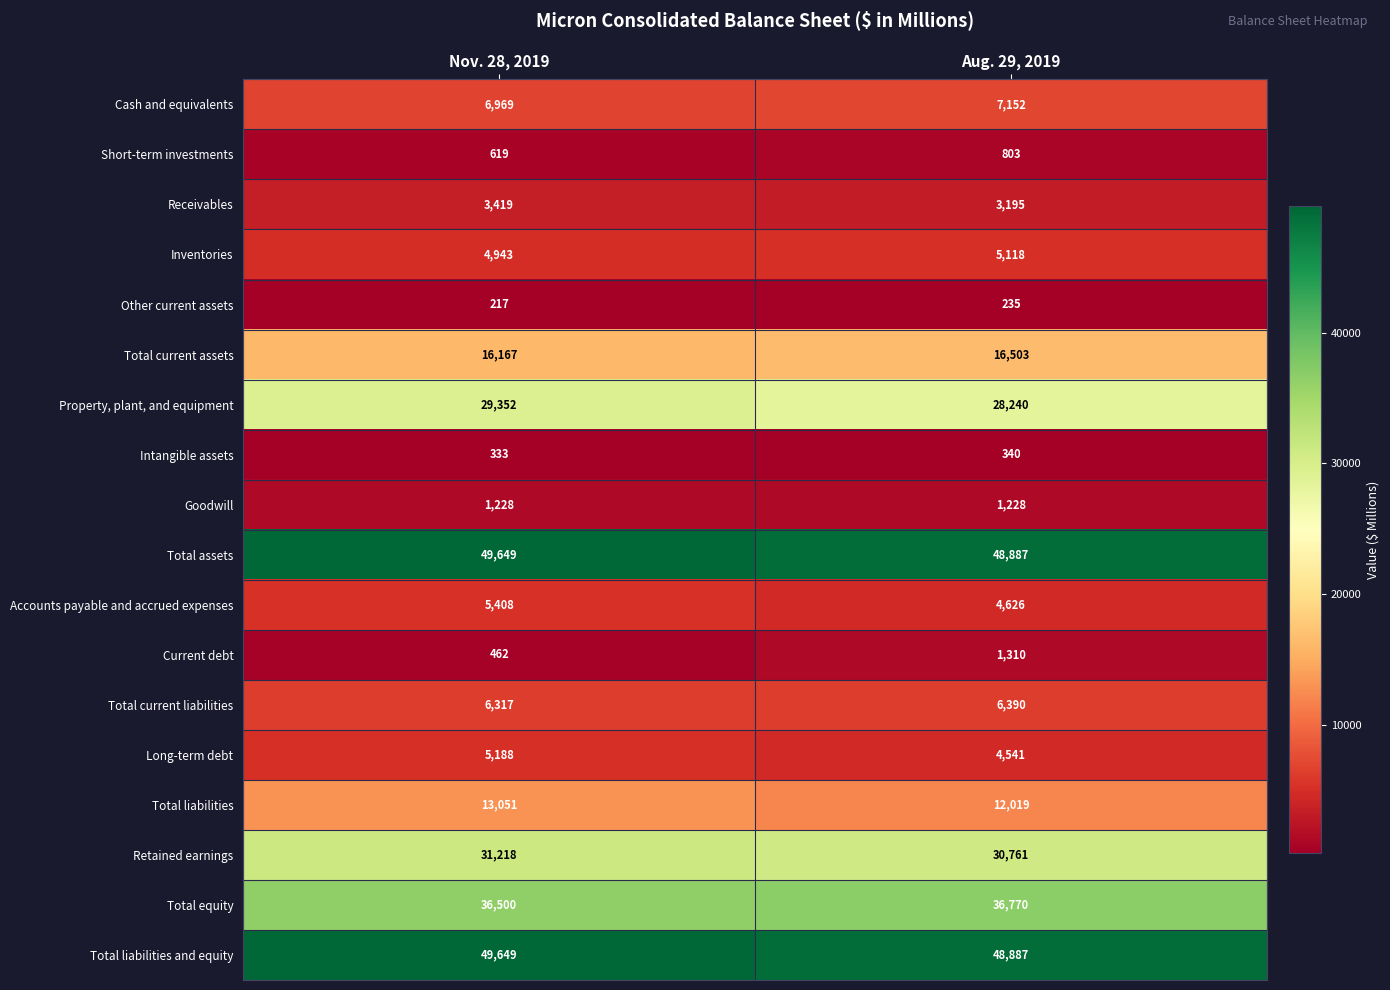

The Property, plant, and equipment series shows 29352 at Nov. 28, 2019. True or false?

True